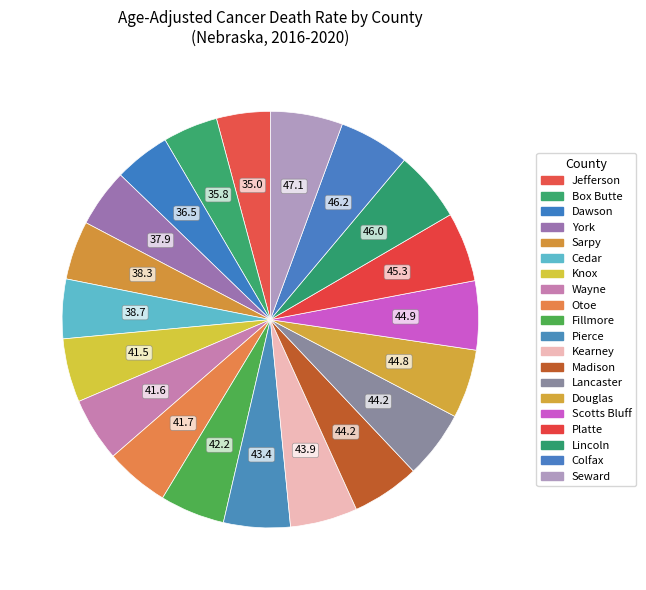

Does Douglas represent more than half of the total?

No